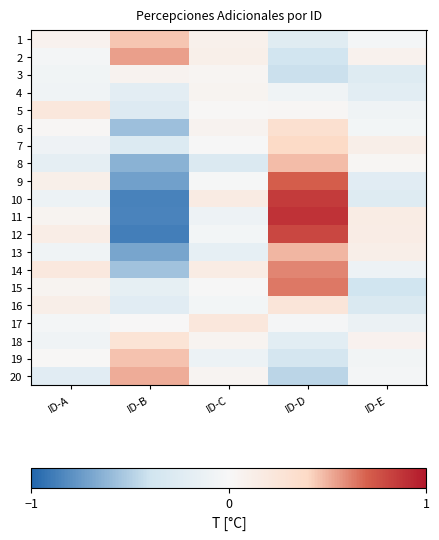

At how many categories does at least one series exceed 0?

5